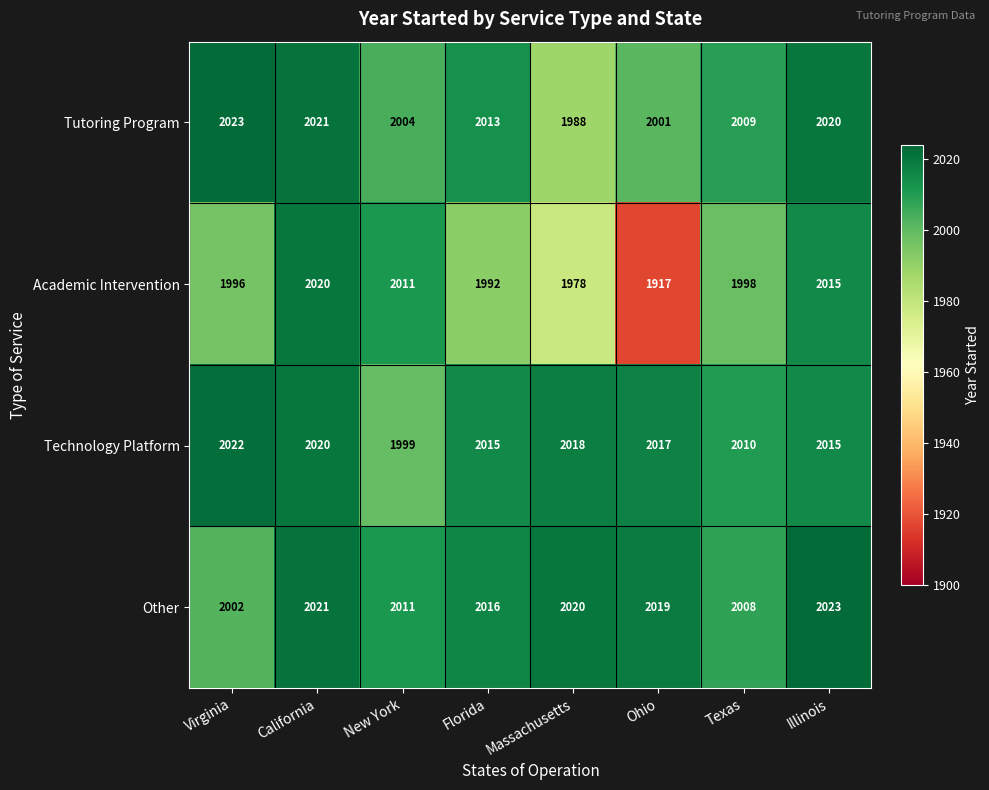

Is the value of Tutoring Program at Virginia greater than the value of Technology Platform at Virginia?

Yes